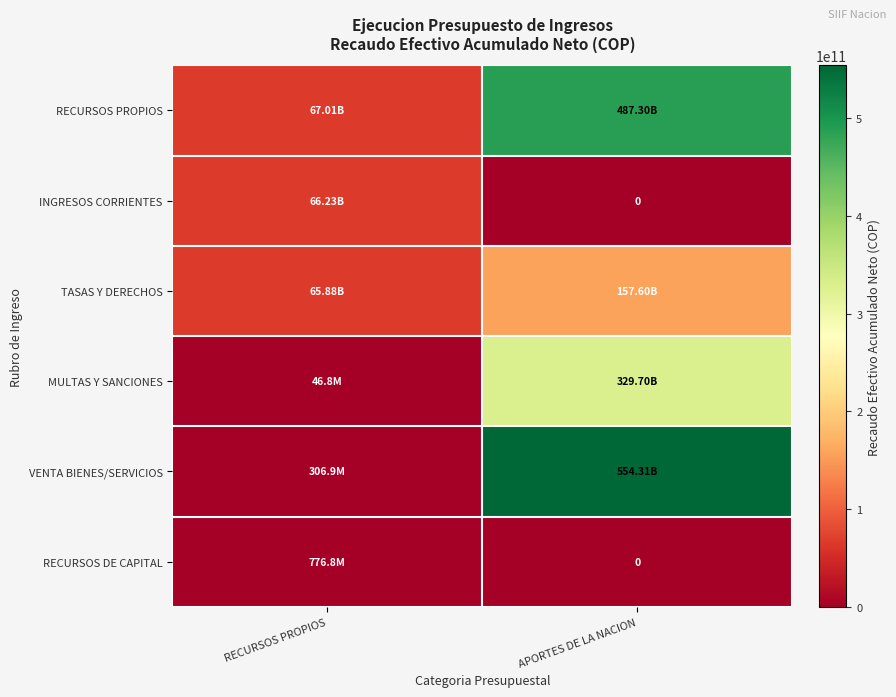

Rank the series at APORTES DE LA NACION from highest to lowest value.

VENTA BIENES/SERVICIOS, RECURSOS PROPIOS, MULTAS Y SANCIONES, TASAS Y DERECHOS, INGRESOS CORRIENTES, RECURSOS DE CAPITAL